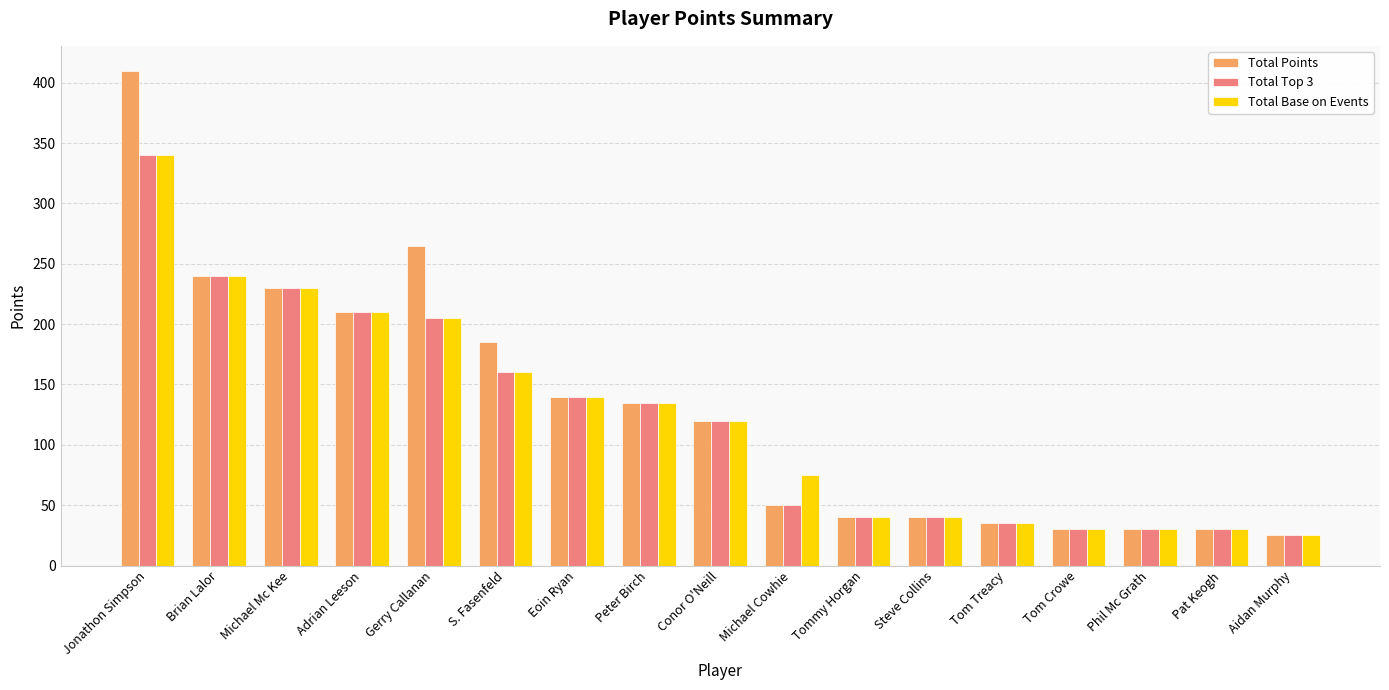

What is the sum of all Total Points values?

2215